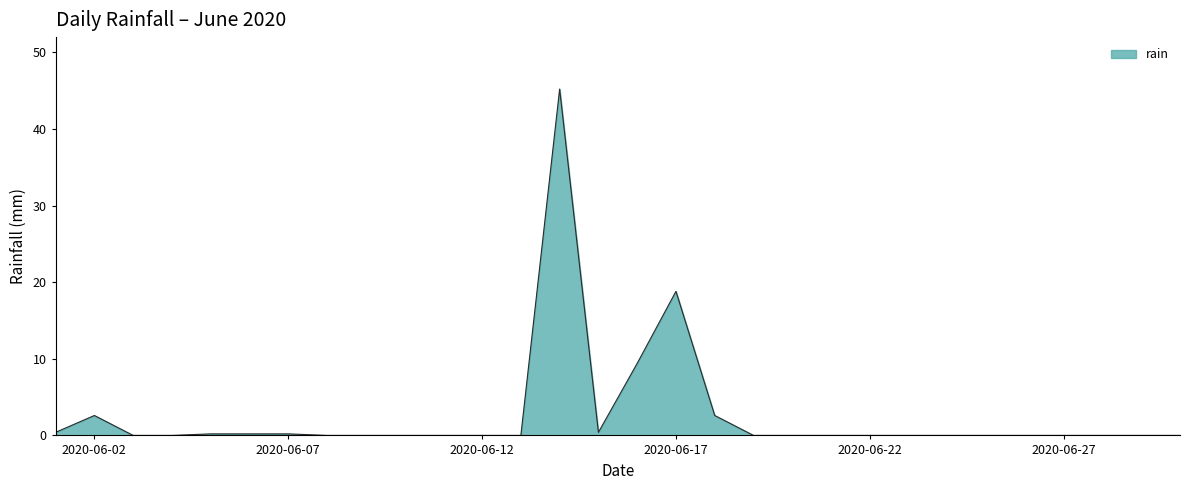

Does the chart display data point markers on the line(s)?

No